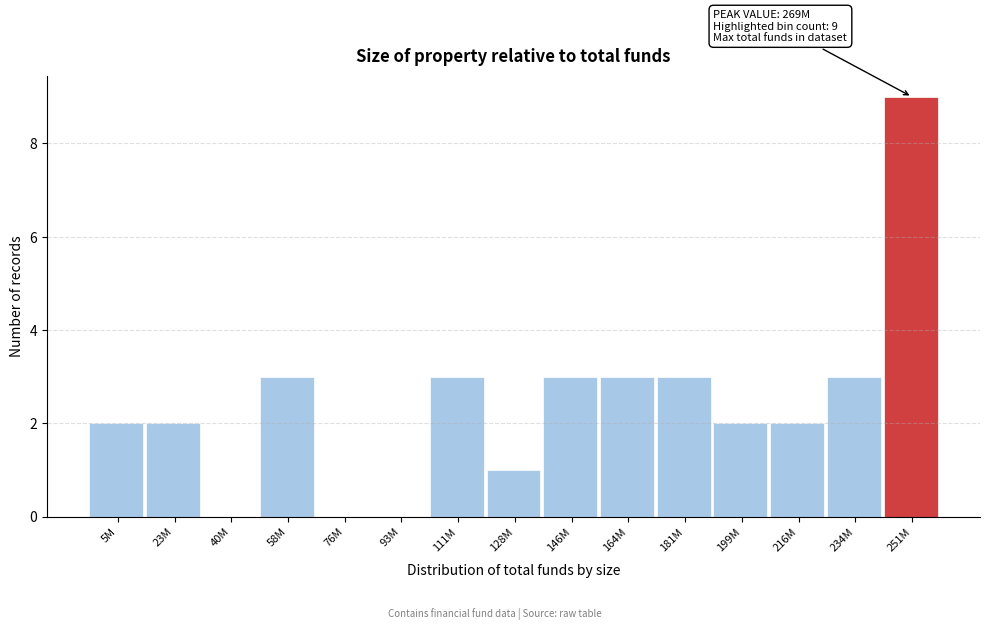

Reading left to right, extract all data points from this chart.

5M=2	23M=2	40M=0	58M=3	76M=0	93M=0	111M=3	128M=1	146M=3	164M=3	181M=3	199M=2	216M=2	234M=3	251M=9